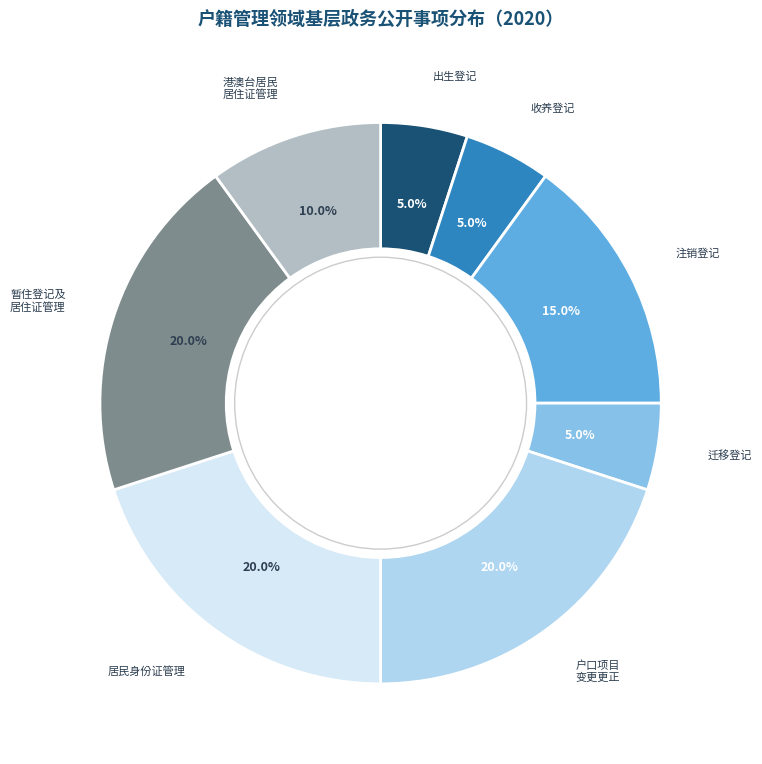

Between 暂住登记及 居住证管理 and 港澳台居民 居住证管理, which is larger?

暂住登记及 居住证管理